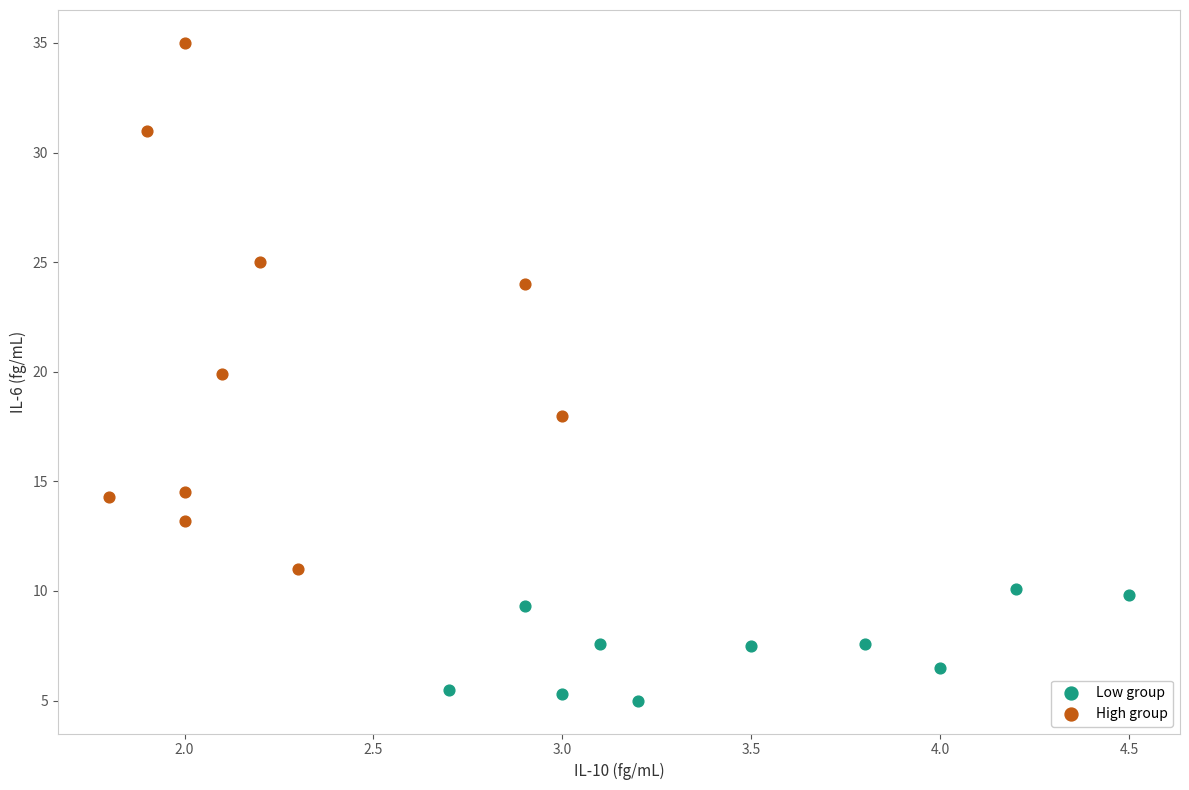

Which series reaches the minimum Y coordinate?

Low group